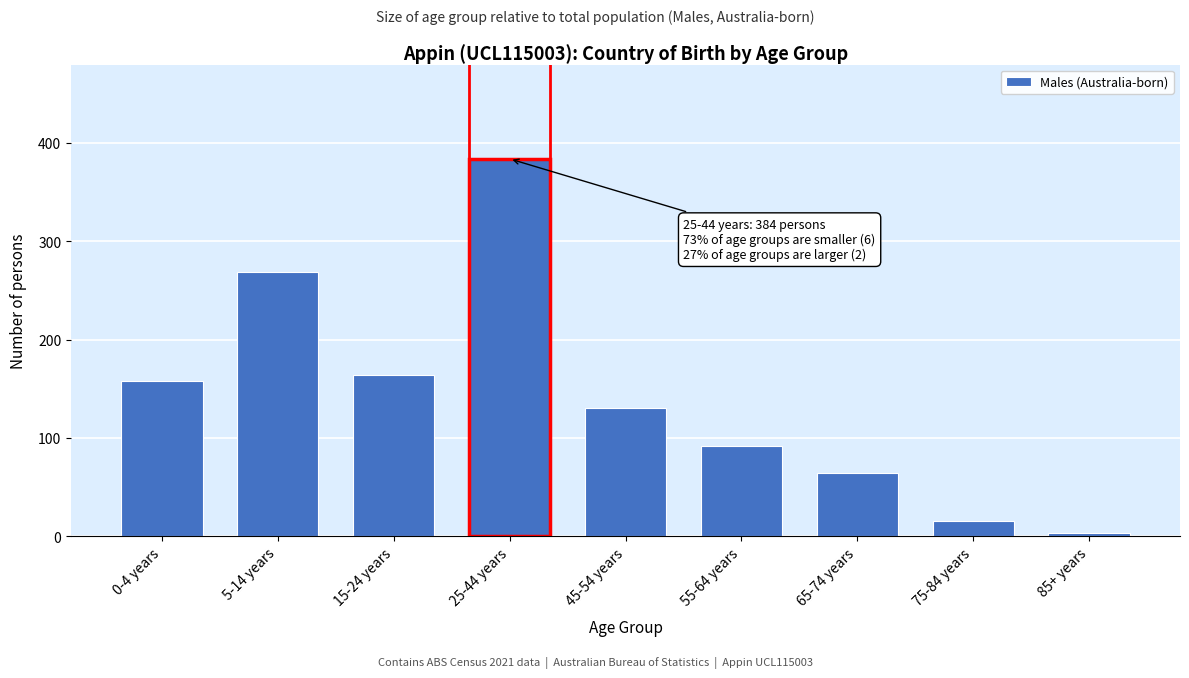

Reading left to right, what are all the values shown in this chart?

158	269	164	384	131	92	64	16	3